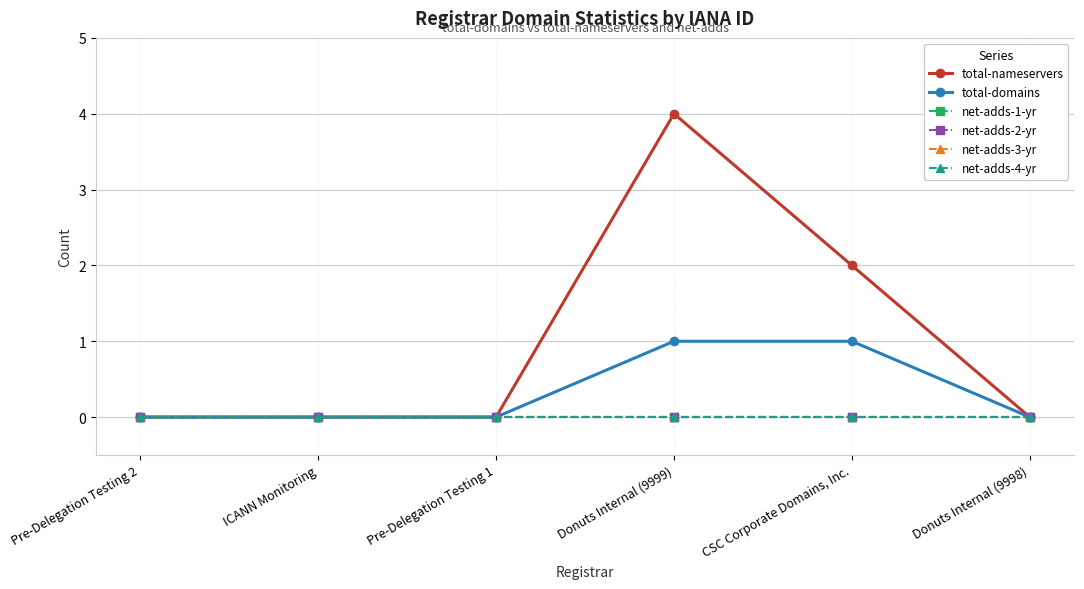

What is the average value of the total-nameservers series?

1